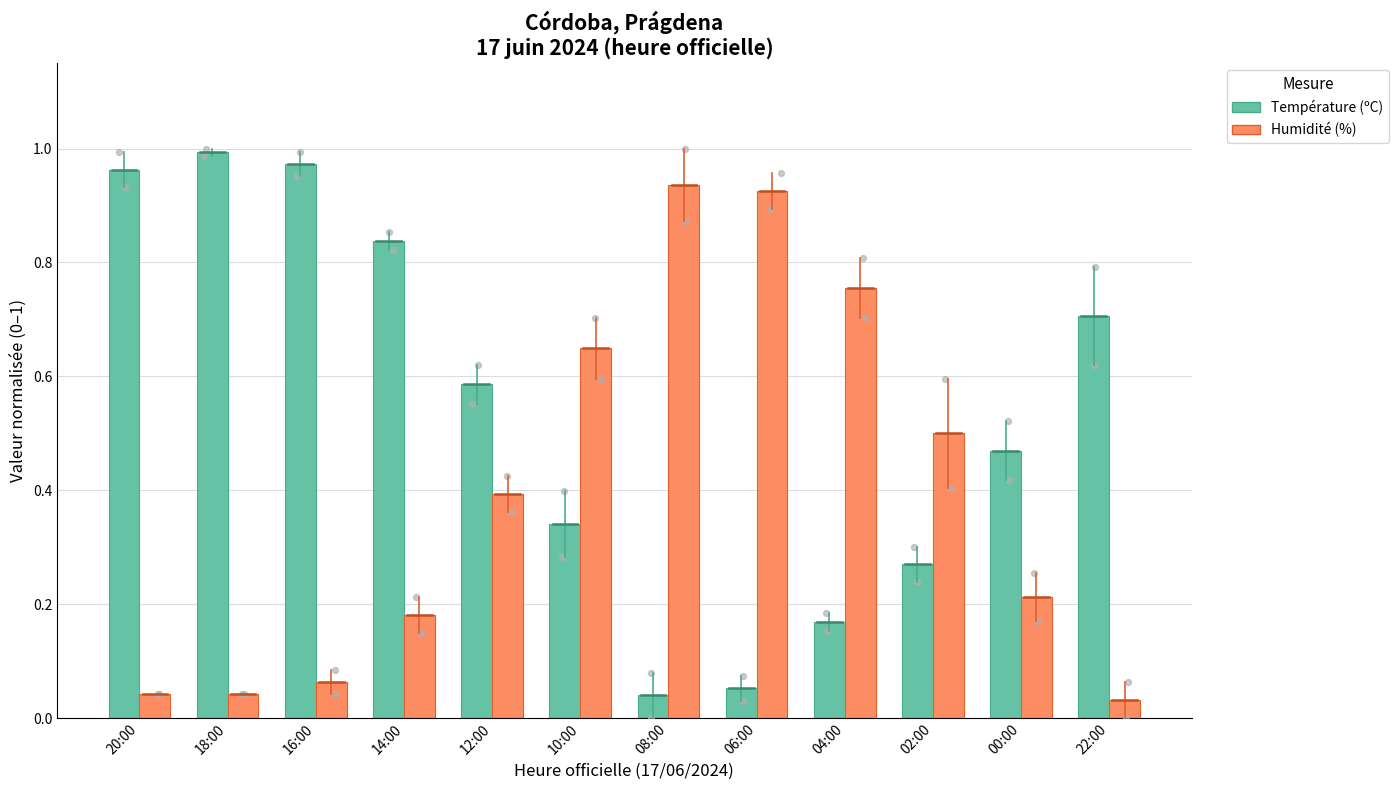

Which series has the largest total across all categories?

Température (ºC)